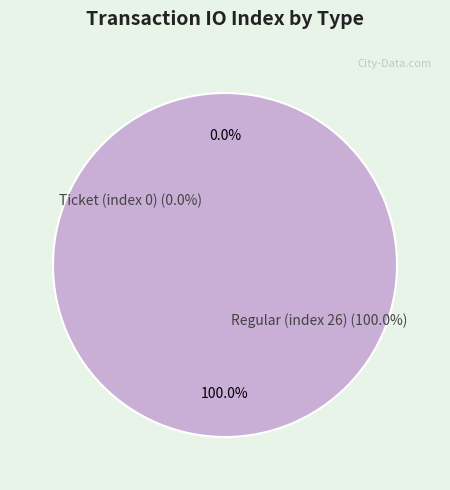

Does Regular (index 26) account for over 50% of the chart?

Yes